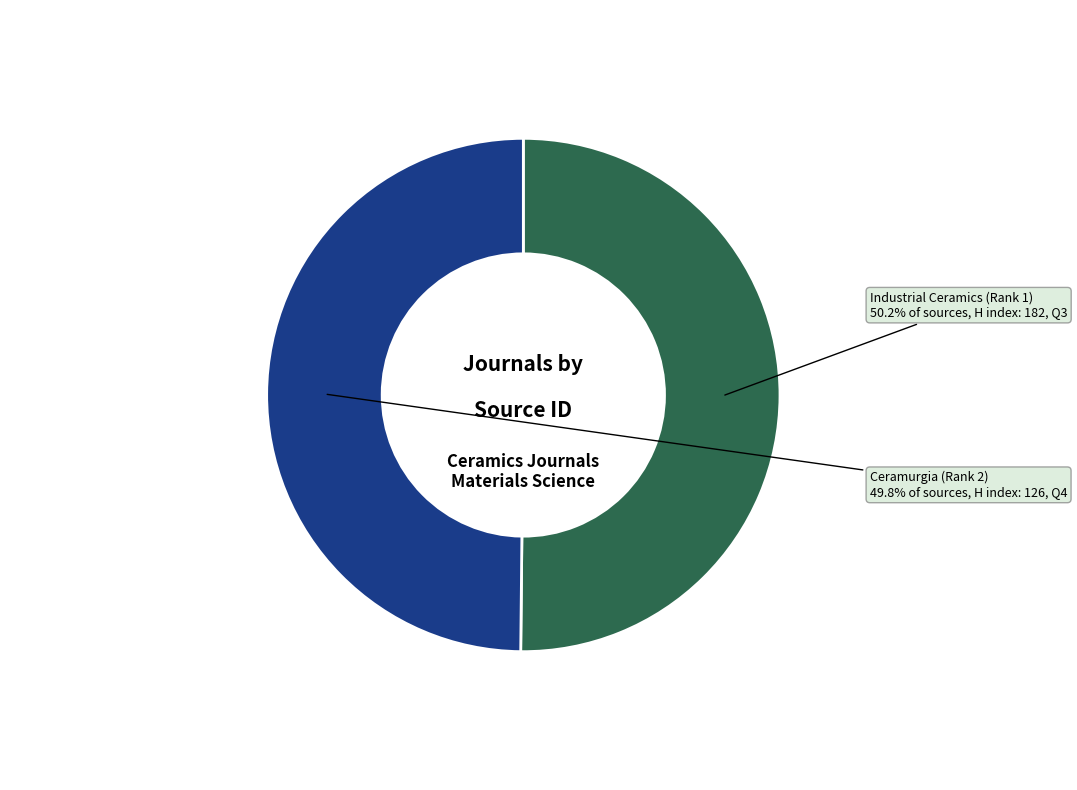

Is there a majority slice in this chart?

Yes